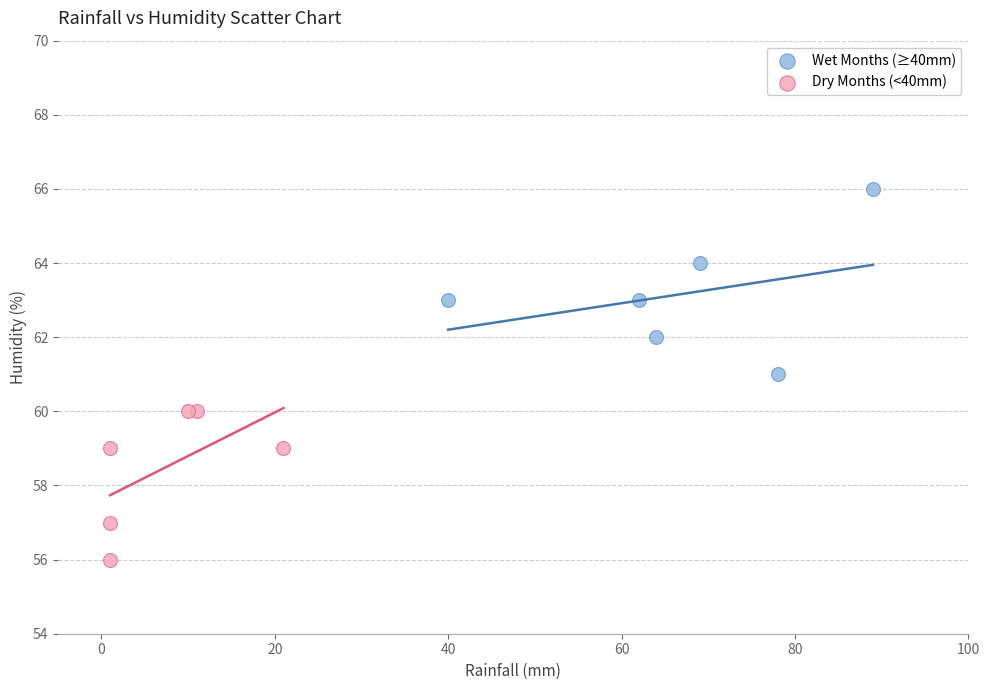

Which series contains the lowest Y value?

Dry Months (<40mm)